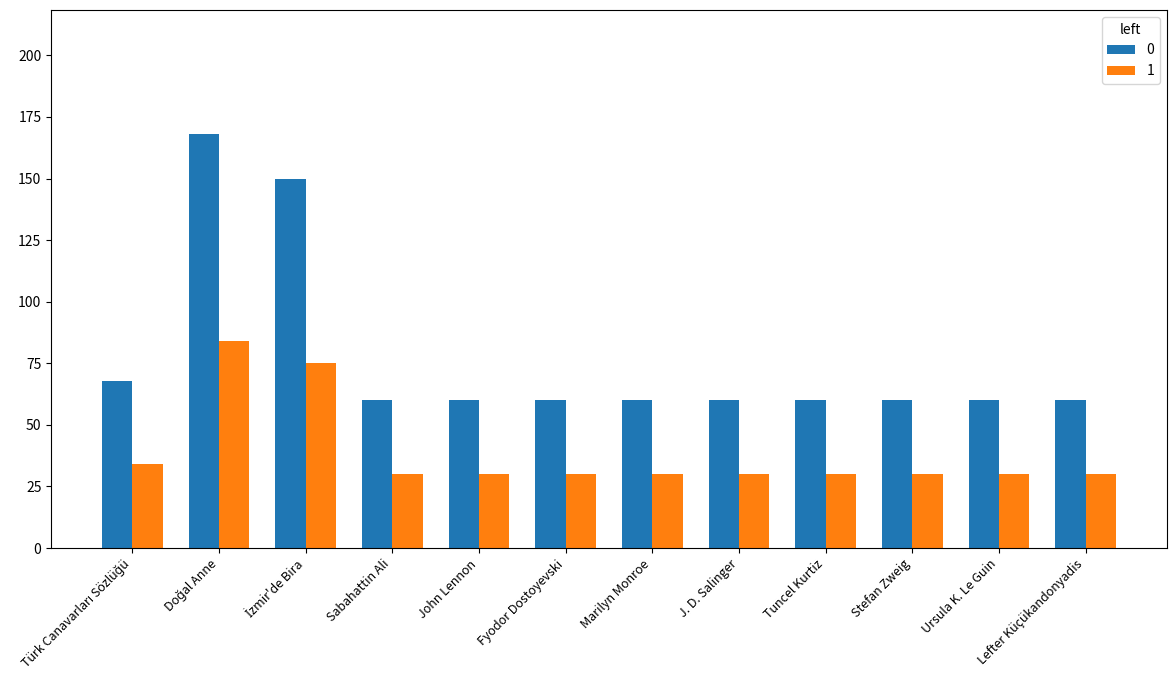

How many data points does each series have?

12